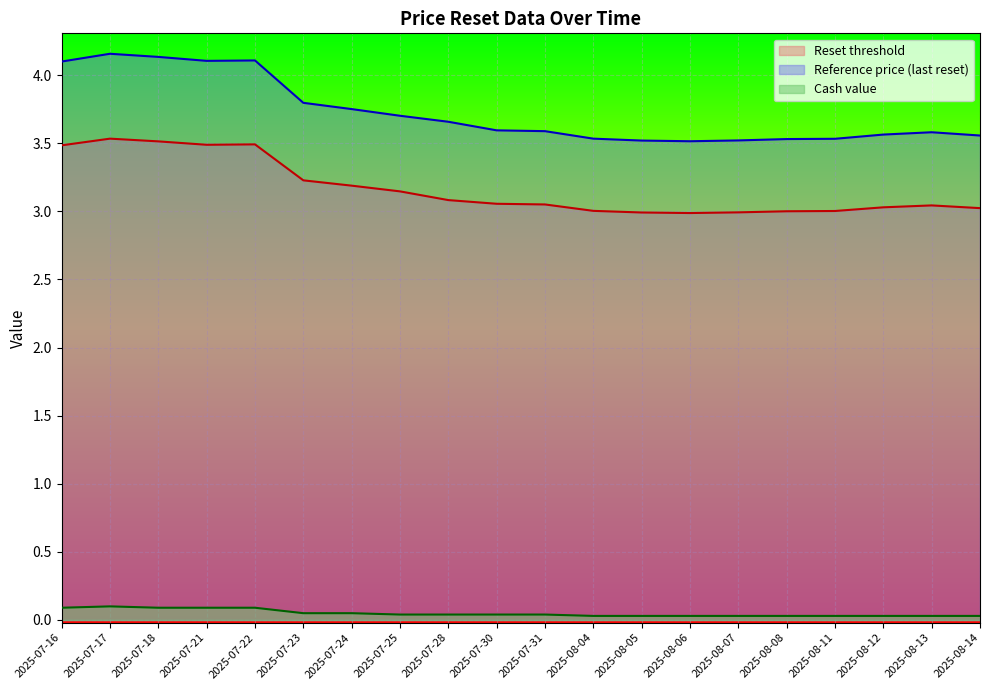

Reading right to left, list all the values displayed in this chart.

Reset threshold: 3.0	3.0	3.0	3.0	3.0	3.0	3.0	3.0	3.0	3.0	3.1	3.1	3.1	3.2	3.2	3.5	3.5	3.5	3.5	3.5
Reference price: 3.6	3.6	3.6	3.5	3.5	3.5	3.5	3.5	3.5	3.6	3.6	3.7	3.7	3.8	3.8	4.1	4.1	4.1	4.2	4.1
Cash value: 0.0	0.0	0.0	0.0	0.0	0.0	0.0	0.0	0.0	0.0	0.0	0.0	0.0	0.1	0.1	0.1	0.1	0.1	0.1	0.1